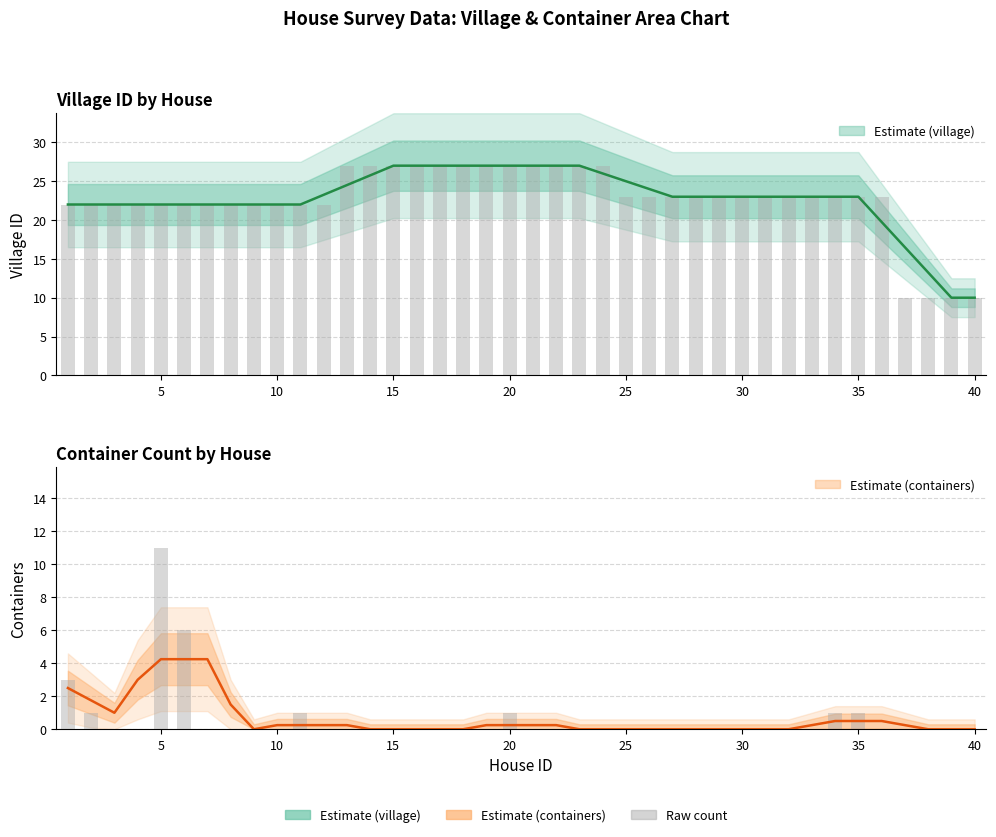

List the labels in order of containers value, largest first.

5, 6, 1, 2, 11, 20, 34, 35, 3, 4, 7, 8, 9, 10, 12, 13, 14, 15, 16, 17, 18, 19, 21, 22, 23, 24, 25, 26, 27, 28, 29, 30, 31, 32, 33, 36, 37, 38, 39, 40